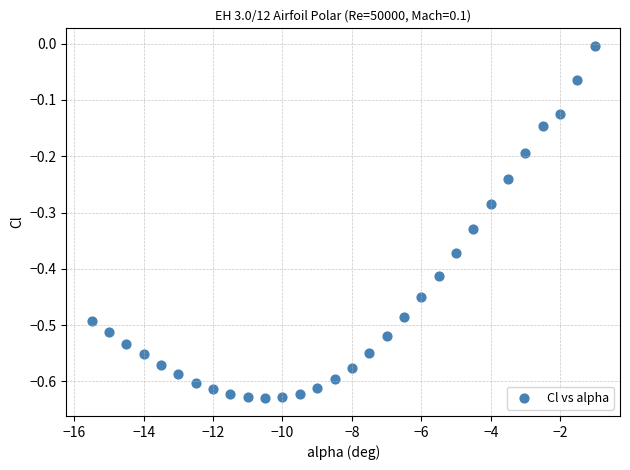

What is the range of X values (max minus min)?

14.5